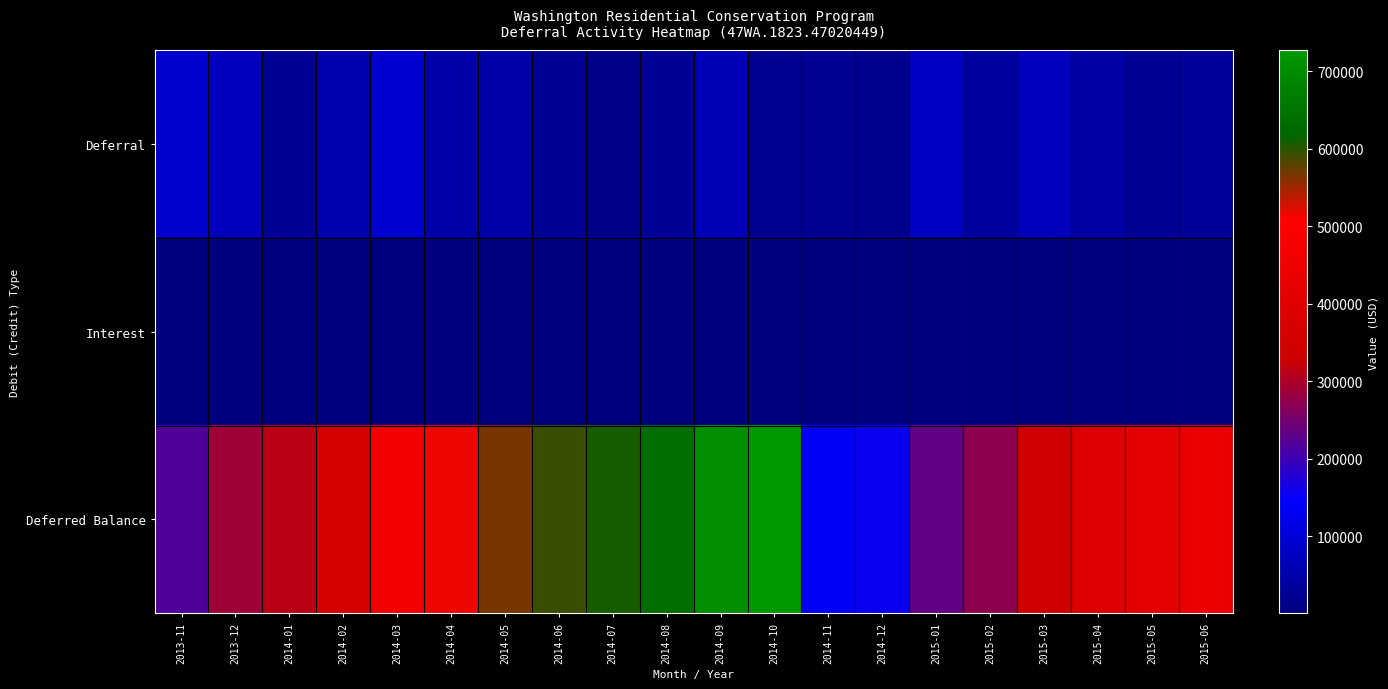

Which series has the largest range (max minus min)?

Deferred Balance